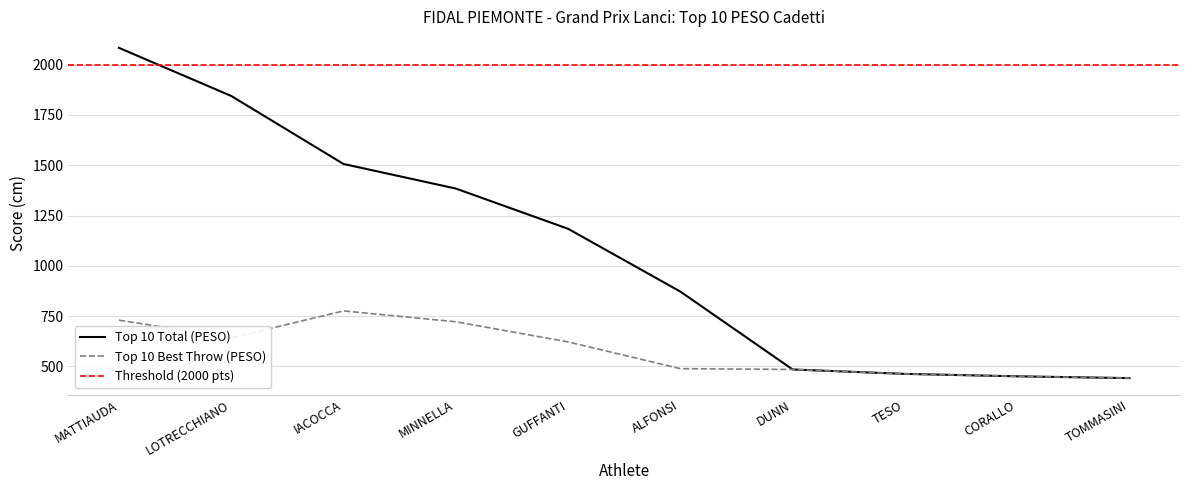

At which category does the chart reach its peak across all series?

MATTIAUDA